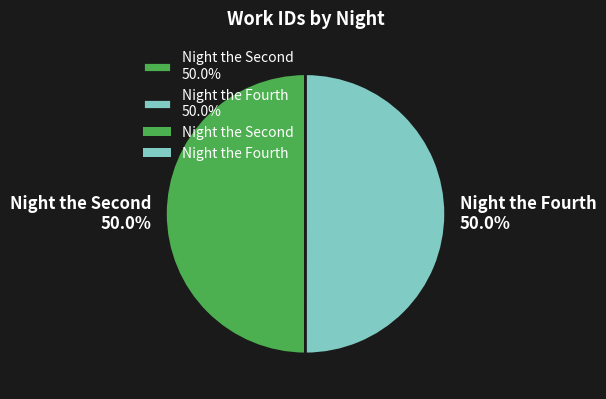

What percentage is NOT represented by Night the Fourth 50.0%?

50.0%